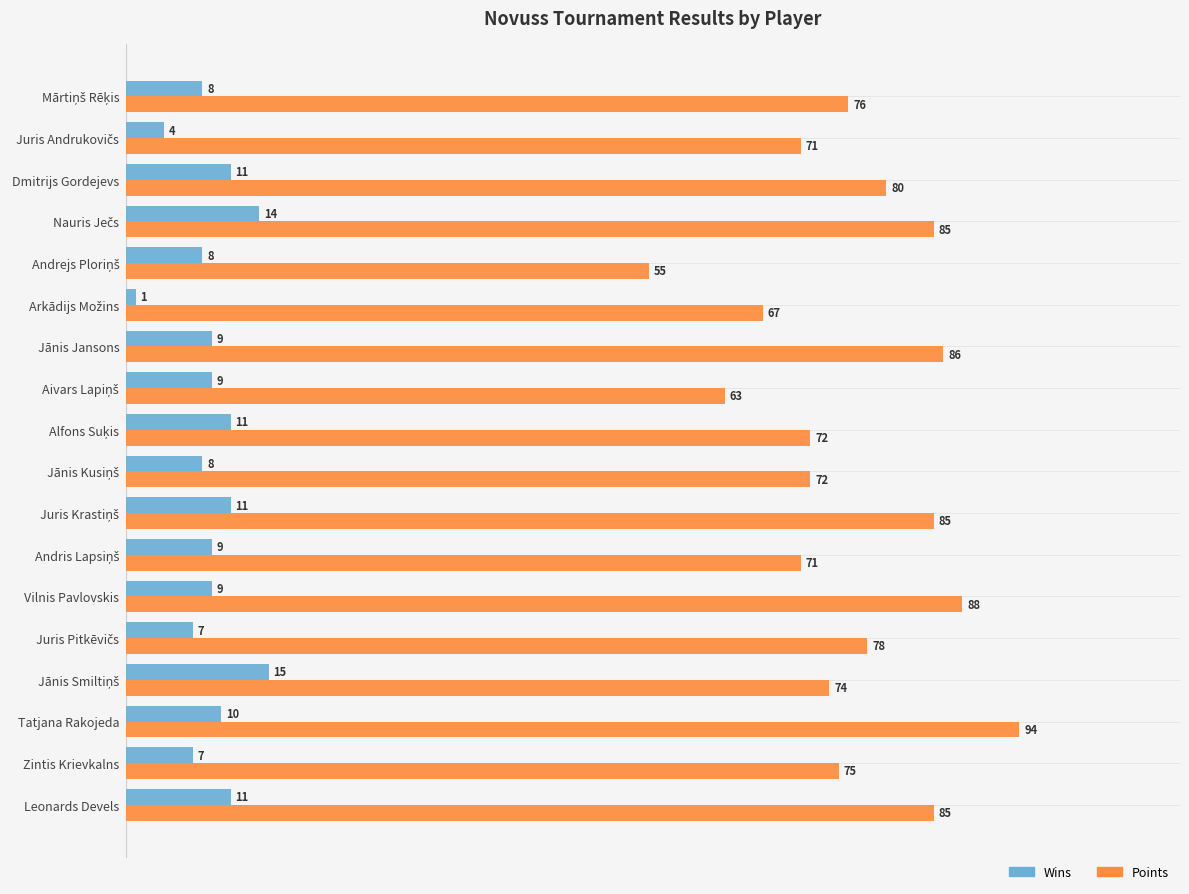

What are all the series names shown in the legend?

Wins, Points